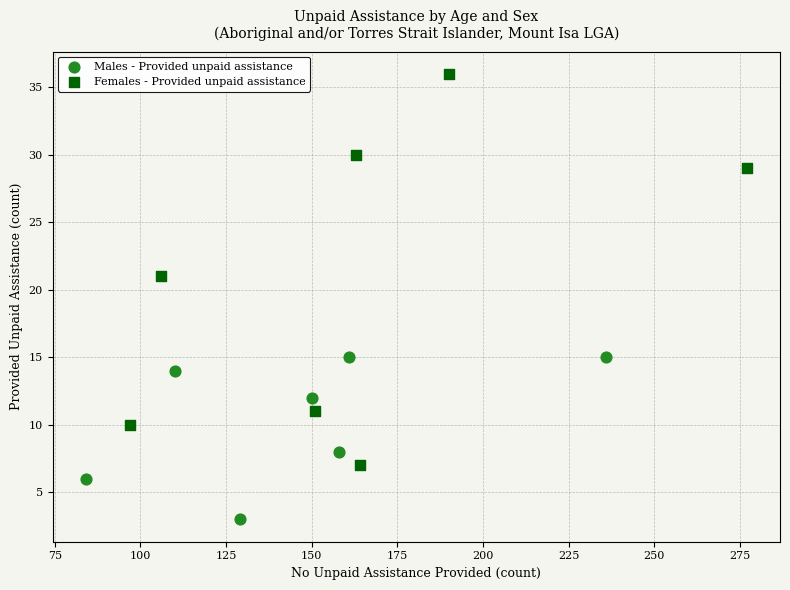

Which series reaches the maximum Y coordinate?

Females - Provided unpaid assistance